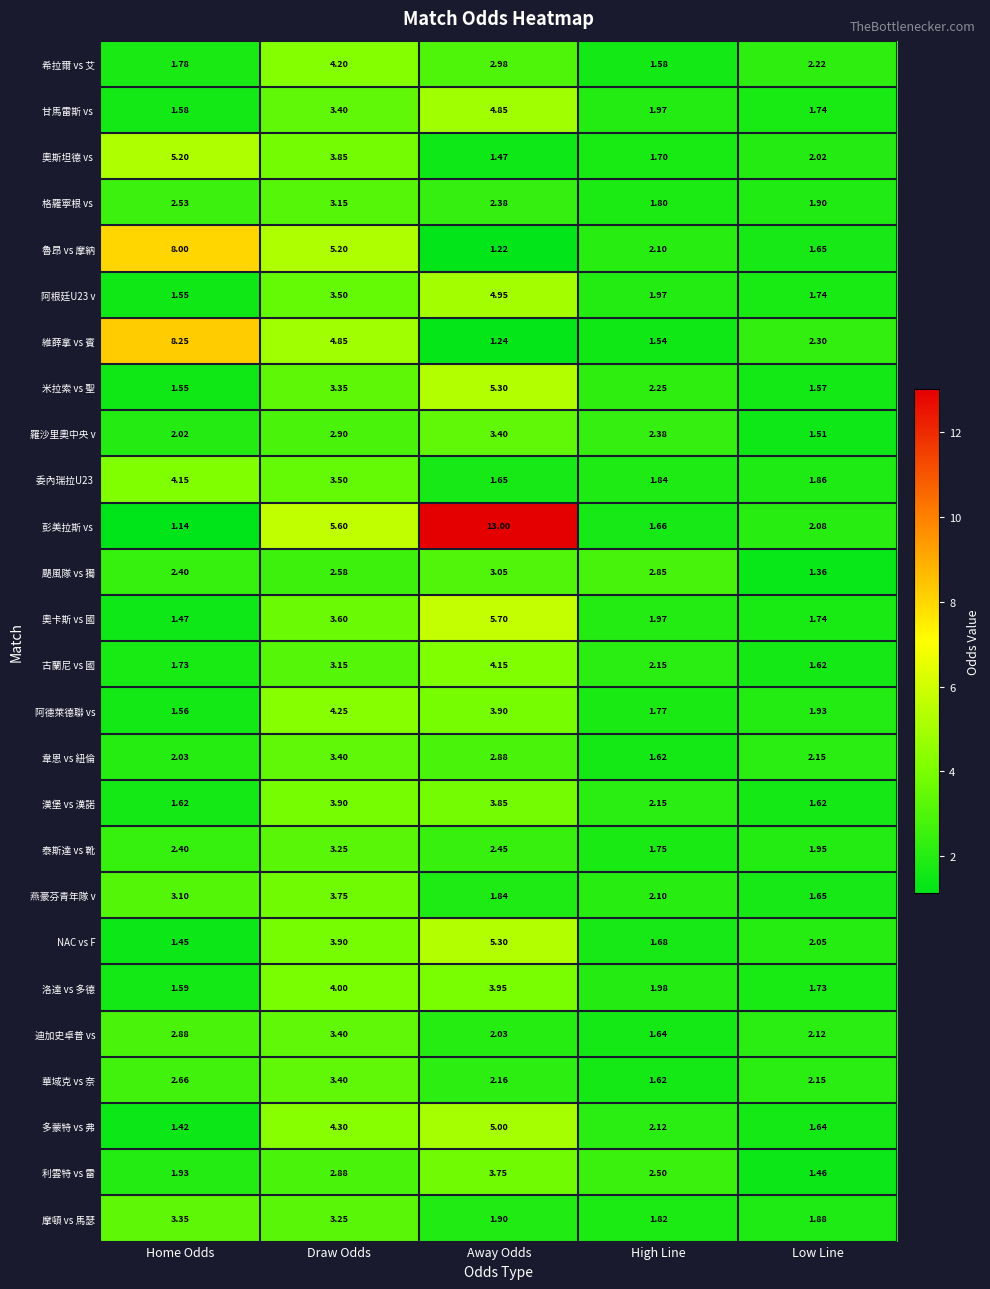

At which category does the chart reach its minimum across all series?

Home Odds